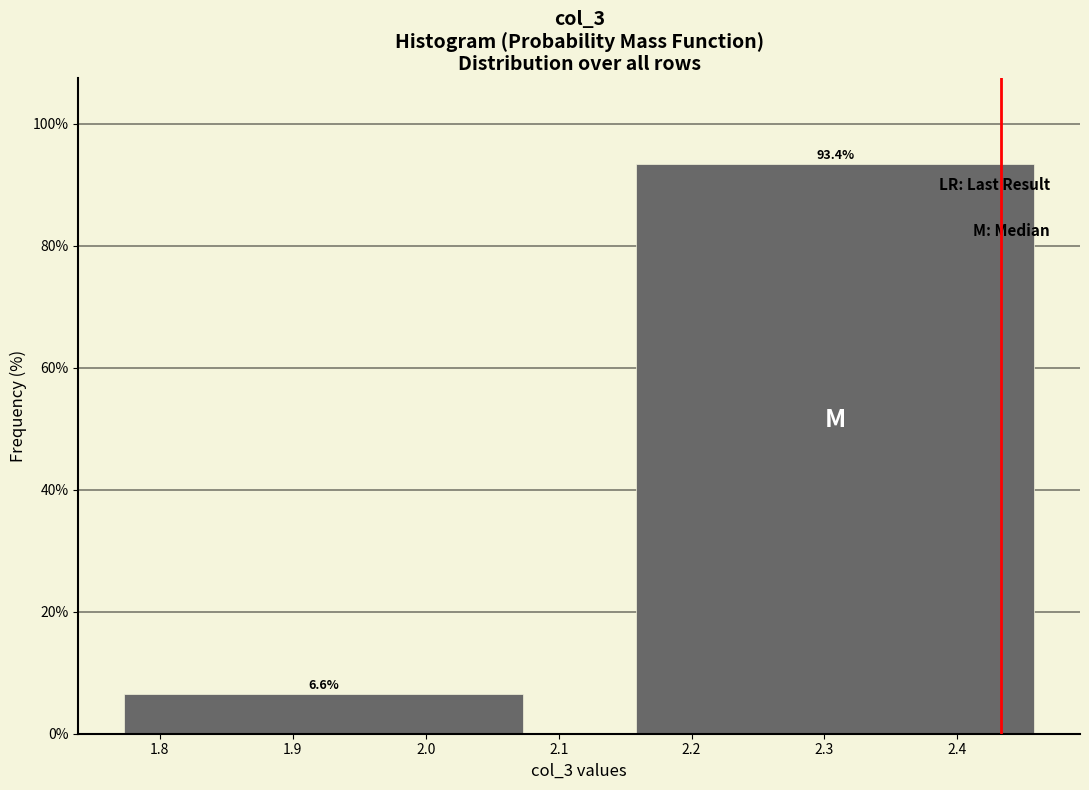

Reading left to right, transcribe all the data shown in this chart.

6.6	93.4